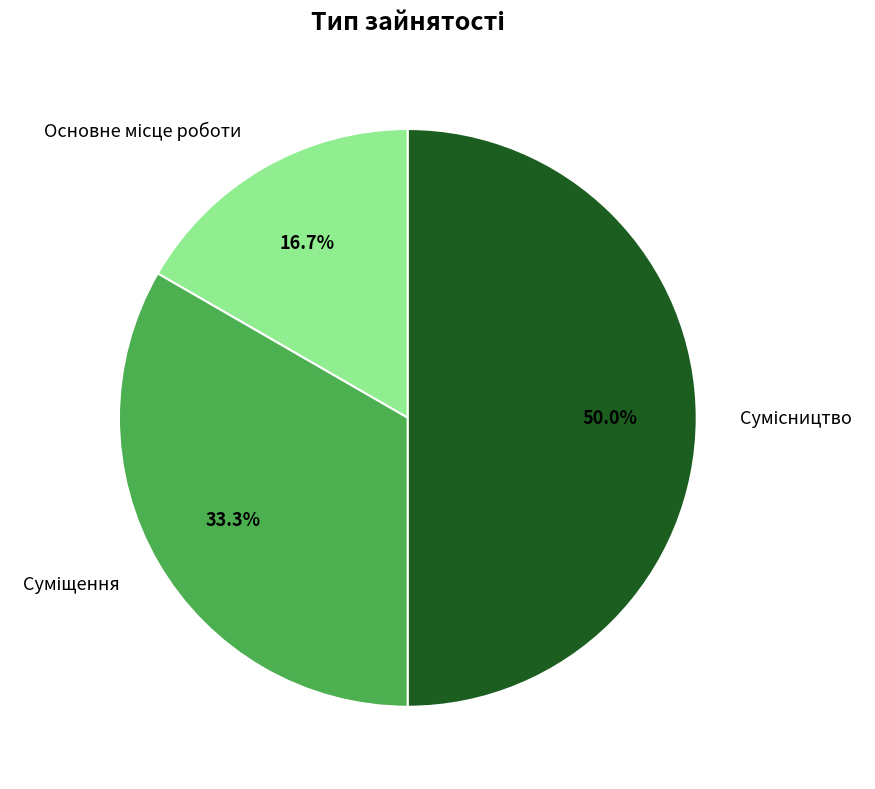

Approximately how many times larger is the value at Суміщення compared to Сумісництво?

0.7